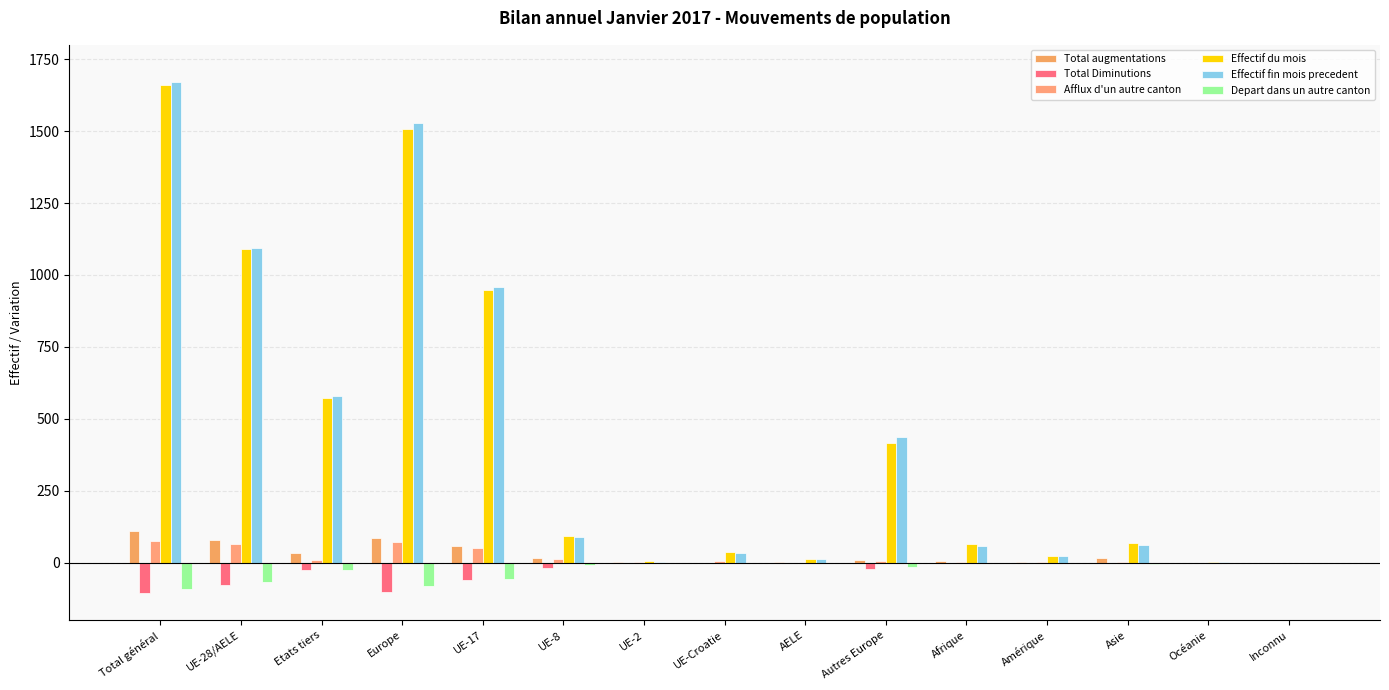

Is it true that Effectif fin mois precedent equals 1093 at UE-28/AELE?

True